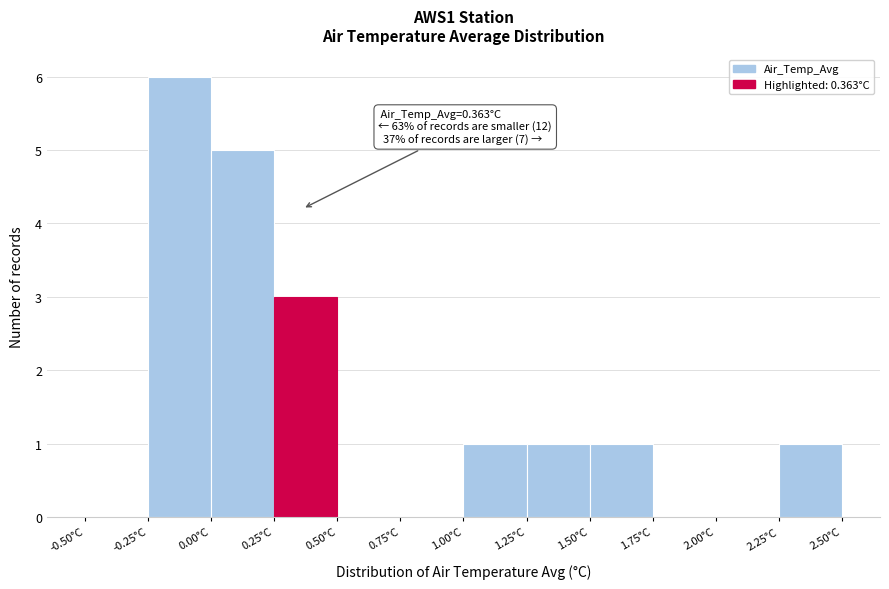

Over which range of the x-axis is the bar tallest?

-0.25 to 0.00